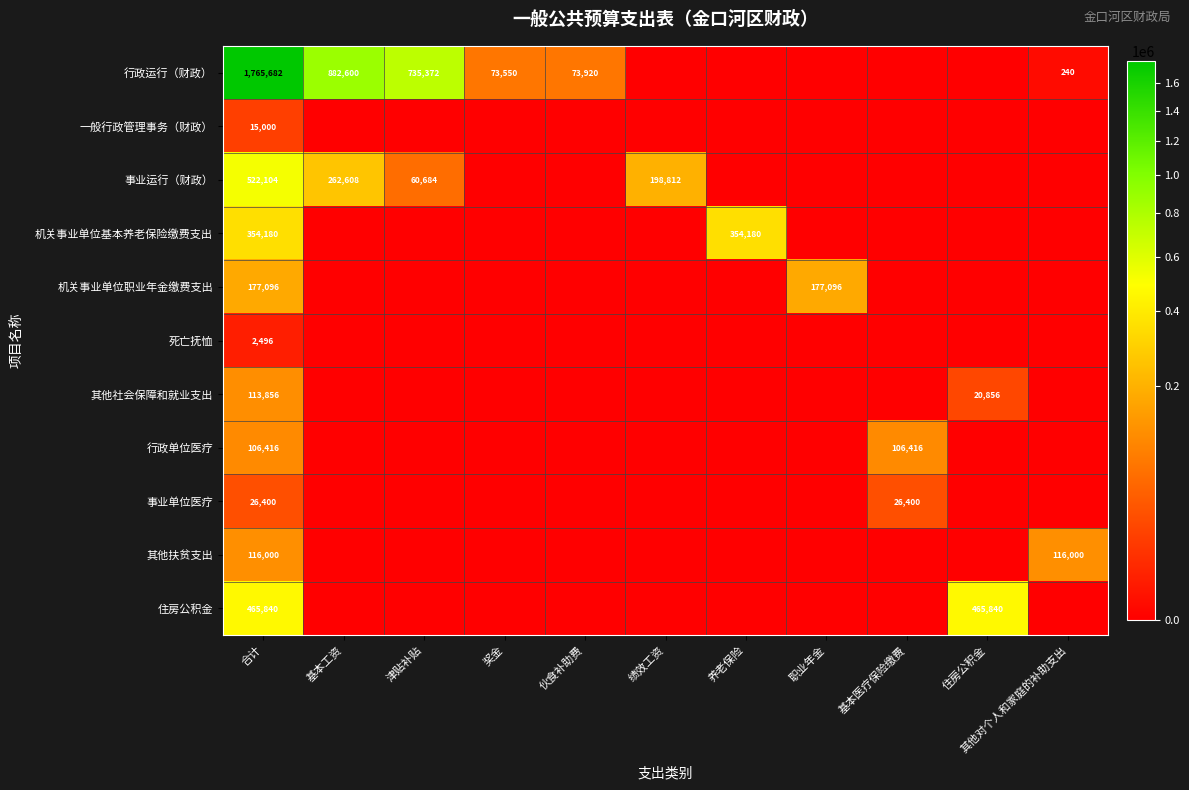

The 事业单位医疗 series shows 8828 at 合计. True or false?

False